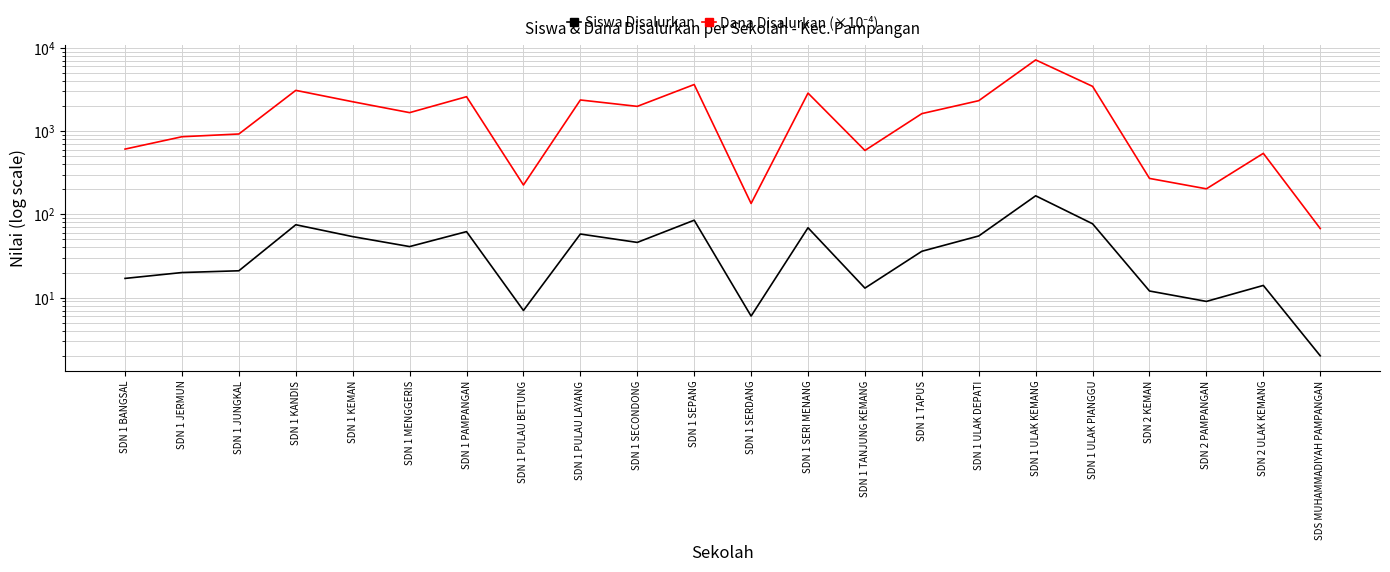

How many interior local valleys does the Dana Disalurkan (×10⁻⁴) series have?

6